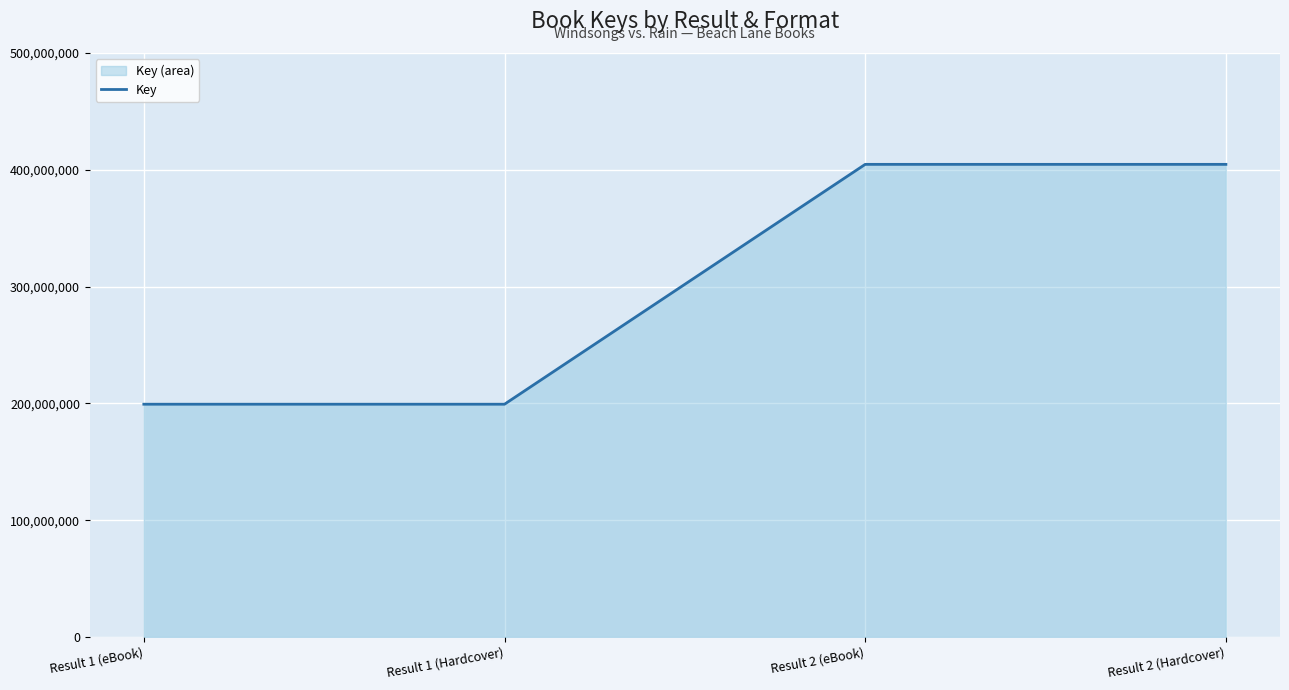

Reading left to right, transcribe all the data shown in this chart.

Result 1 (eBook)=199285536	Result 1 (Hardcover)=199285536	Result 2 (eBook)=404654340	Result 2 (Hardcover)=404654340